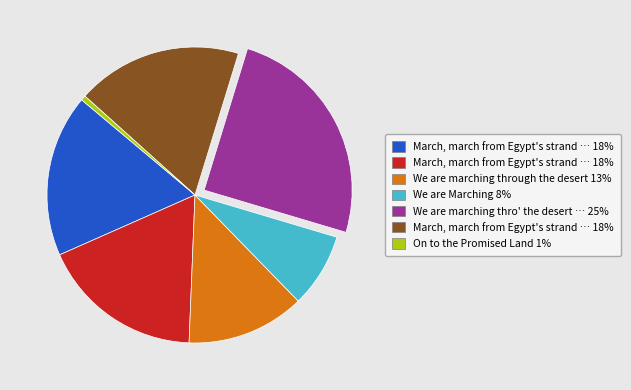

How many segments does this pie chart have?

7